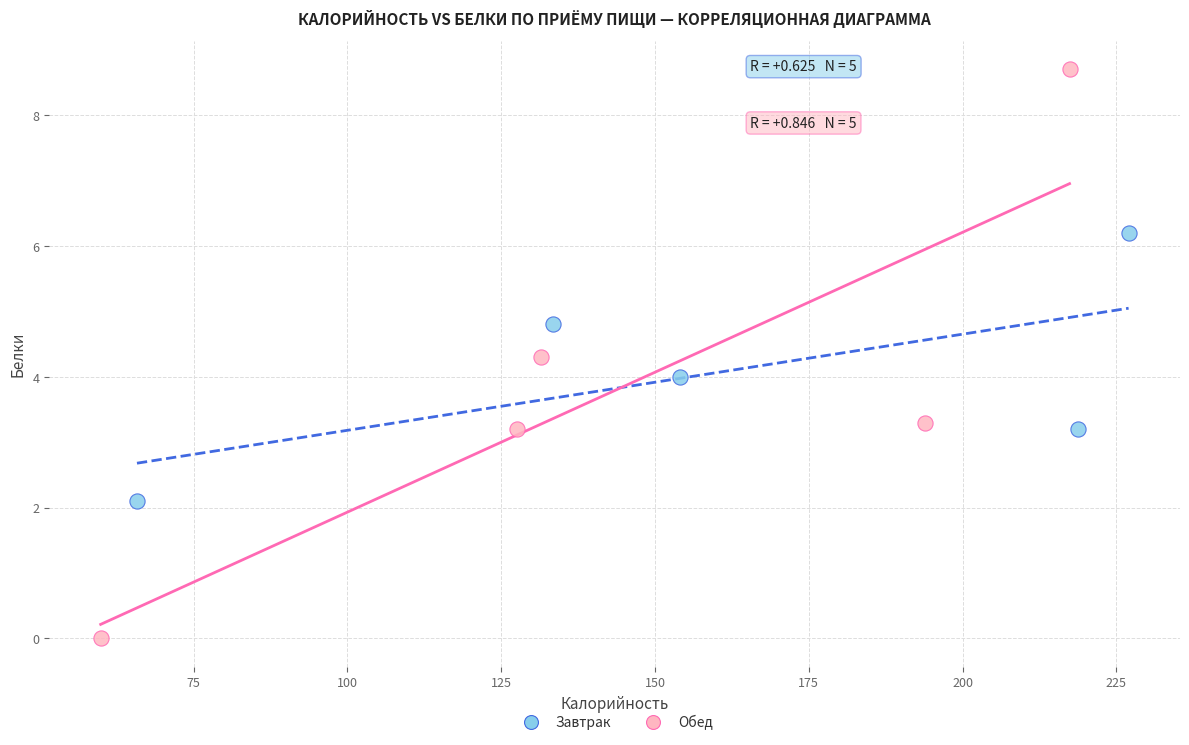

Which series reaches the minimum Y coordinate?

Обед